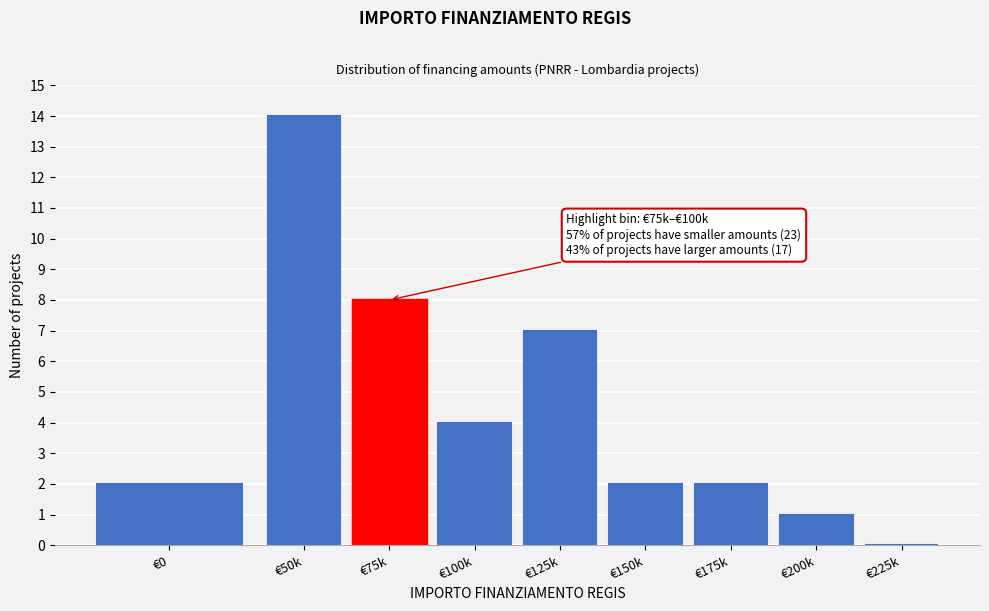

Reading right to left, transcribe all the data shown in this chart.

€225k=0	€200k=1	€175k=2	€150k=2	€125k=7	€100k=4	€75k=8	€50k=14	€0=2